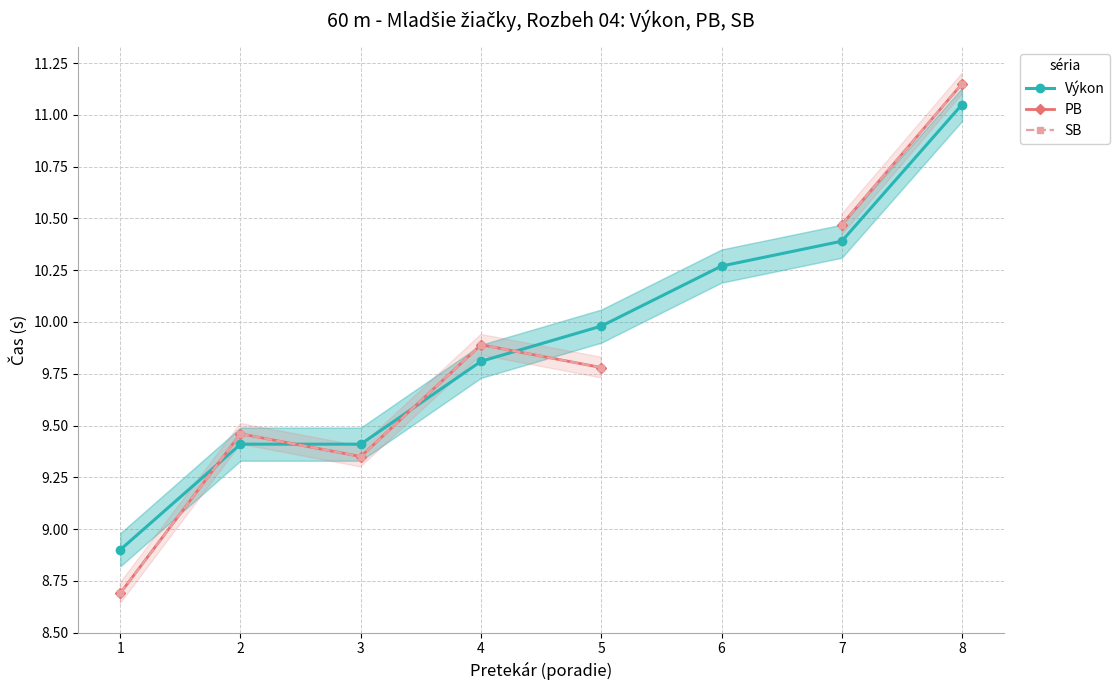

Which category has the lowest value in the PB series?

1